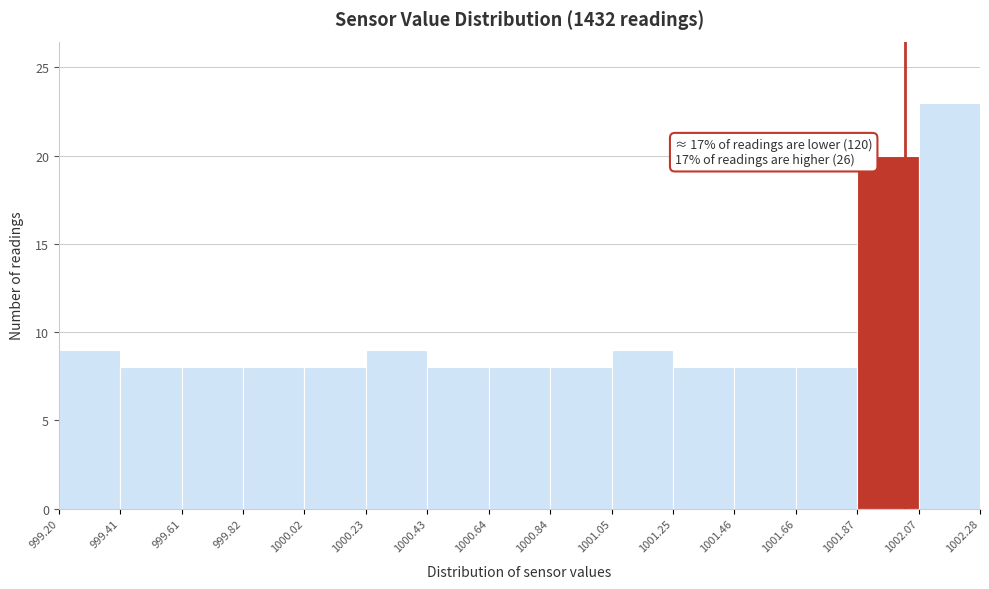

Which range on the x-axis has the tallest bar?

1002.07 to 1002.28